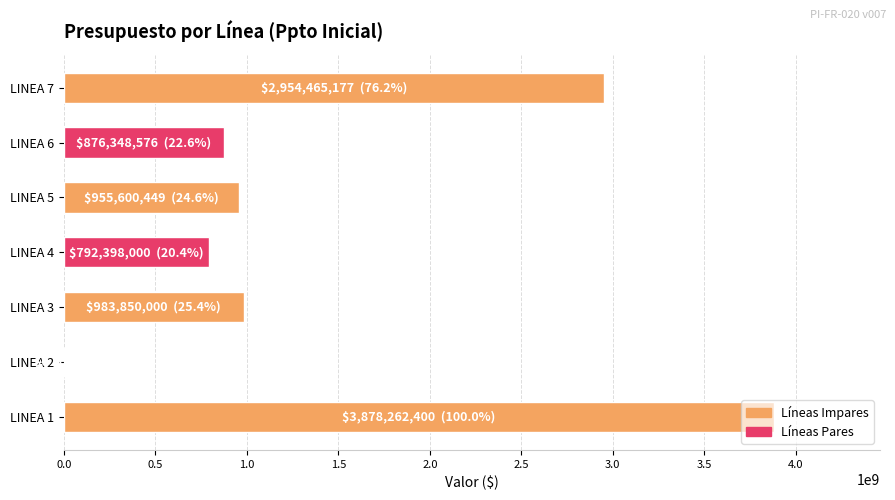

Between LINEA 7 and LINEA 2, which is larger?

LINEA 7